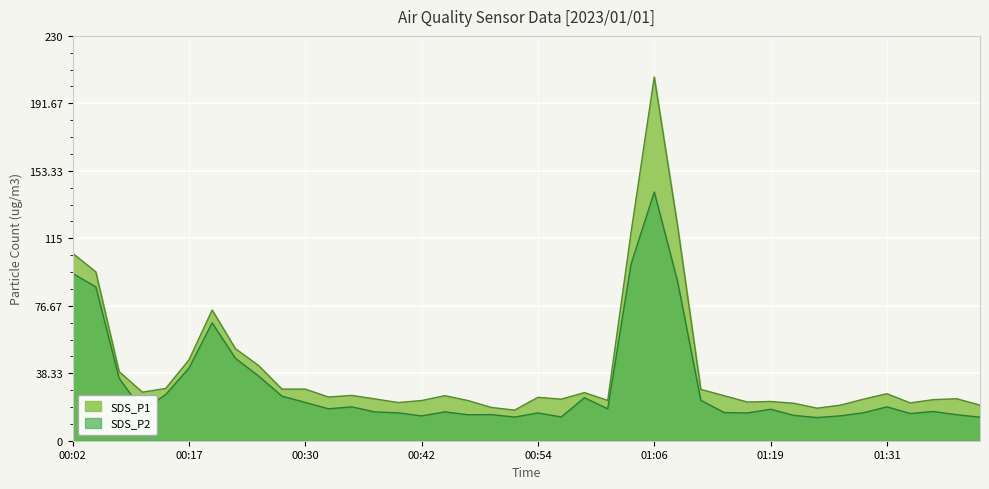

The value of SDS_P1 at 01:24 is 18.5. True or false?

True